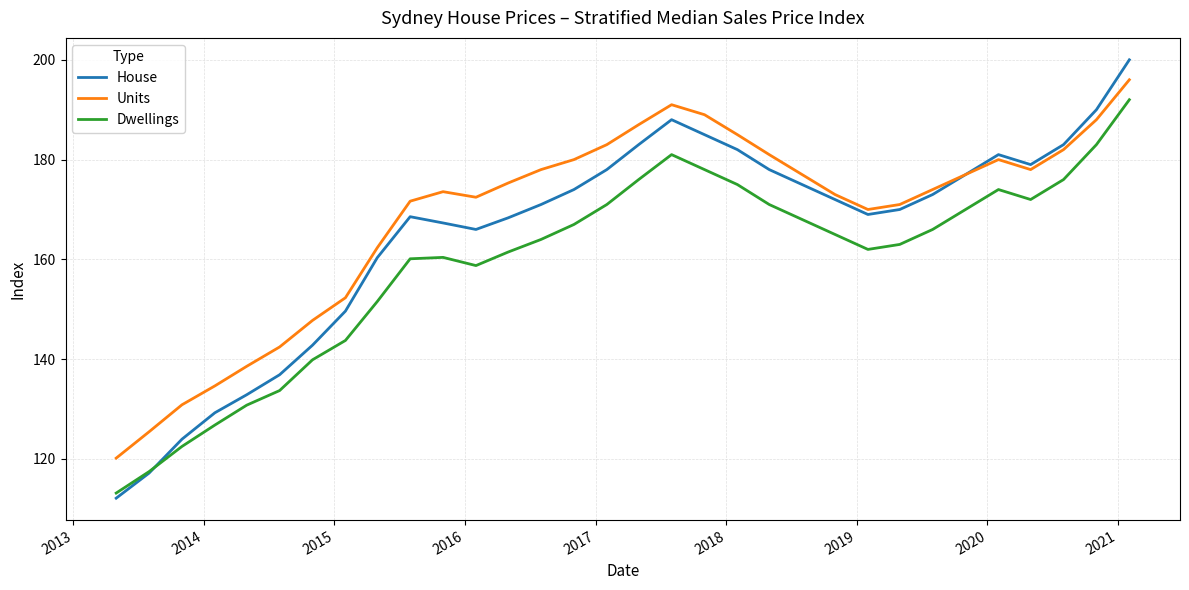

Which series has the largest range (max minus min)?

House